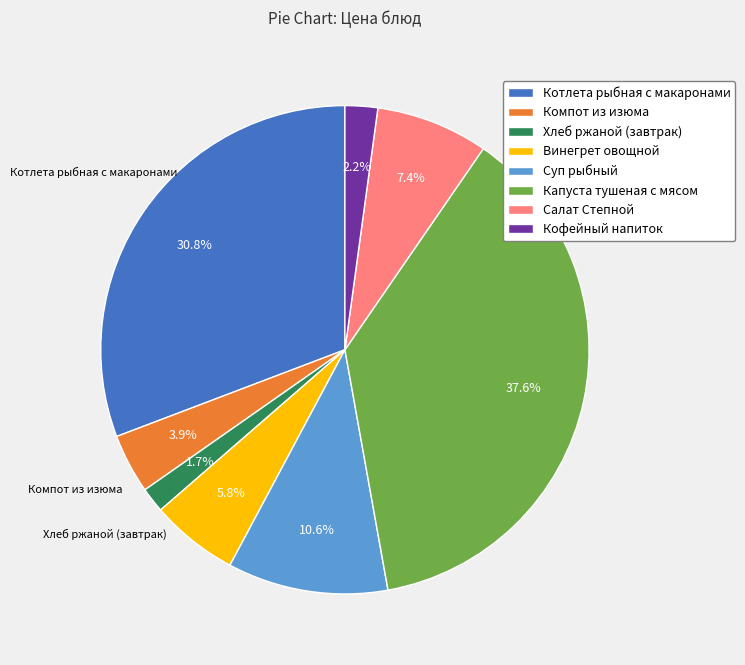

The Винегрет овощной slice represents 1% of the pie. True or false?

False